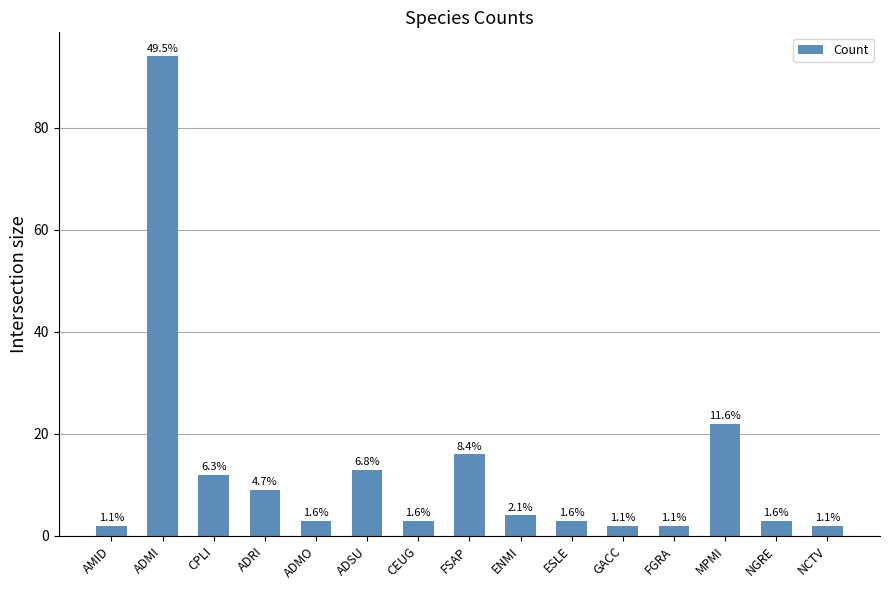

How many bars are there in total?

15